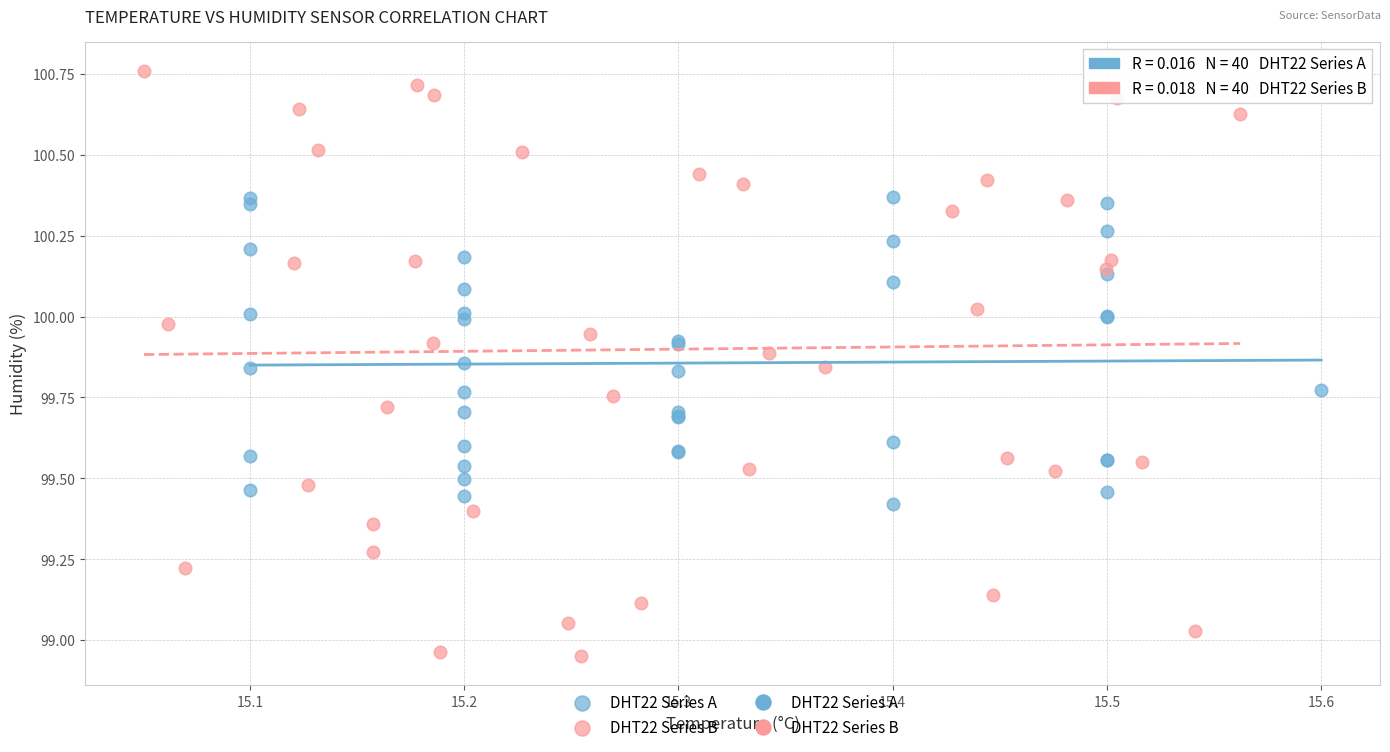

Which series has the widest spread of Y values?

DHT22 Series B